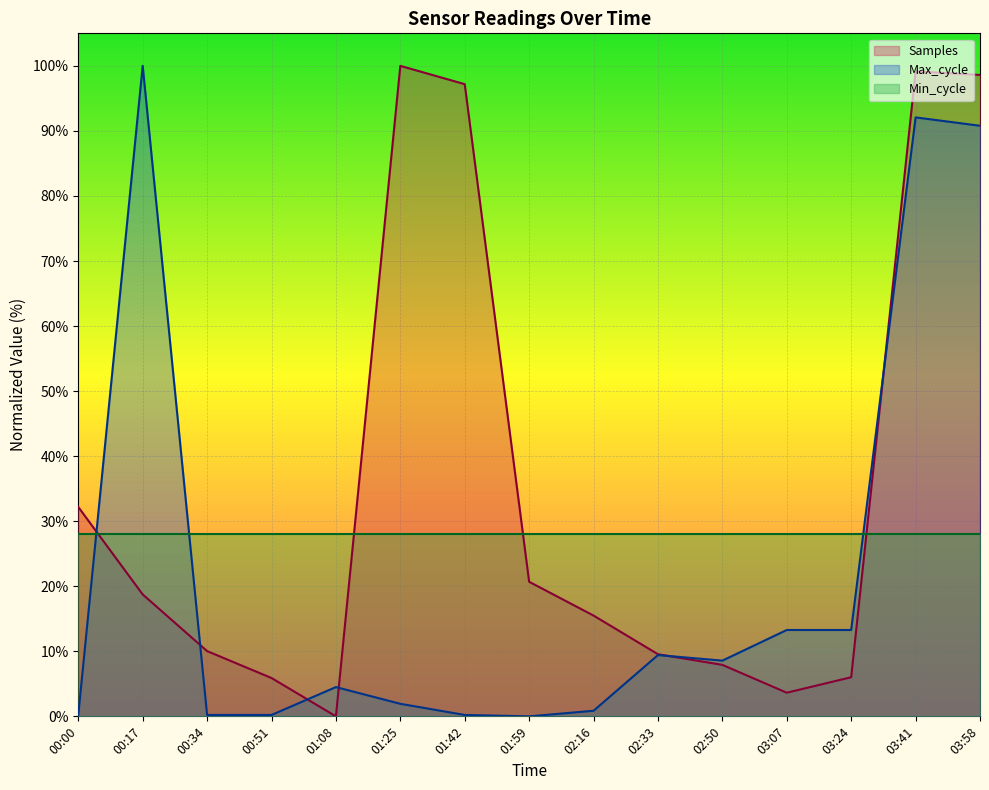

True or false: Max_cycle has a value of 34.6 at 03:58.

False